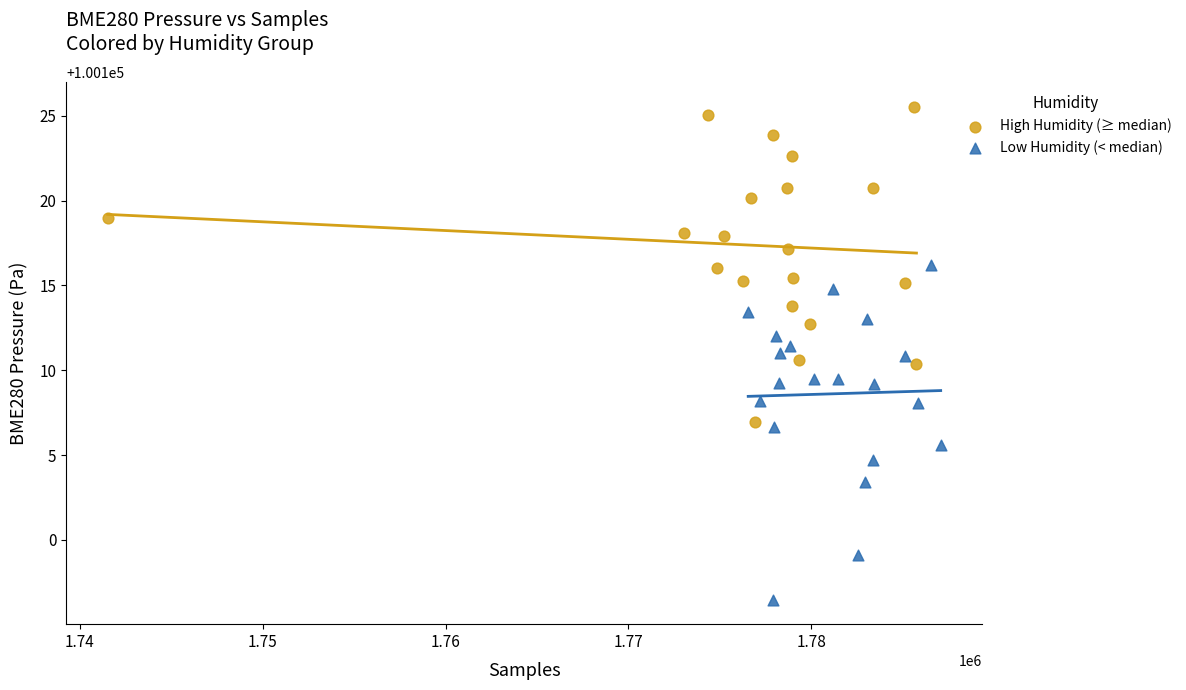

Which series reaches the minimum Y coordinate?

Low Humidity (< median)